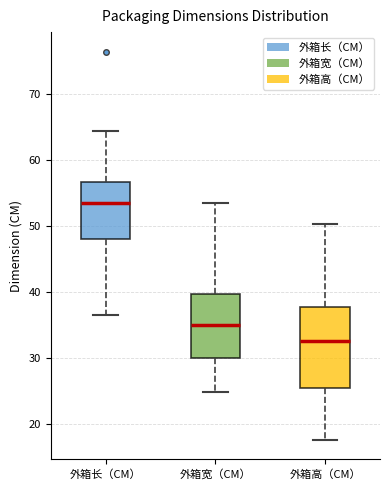

Where is the upper edge of the box for 外箱长（CM） on the y-axis? The values are not printed on the chart, so give them approximately, as read against the axis.

57